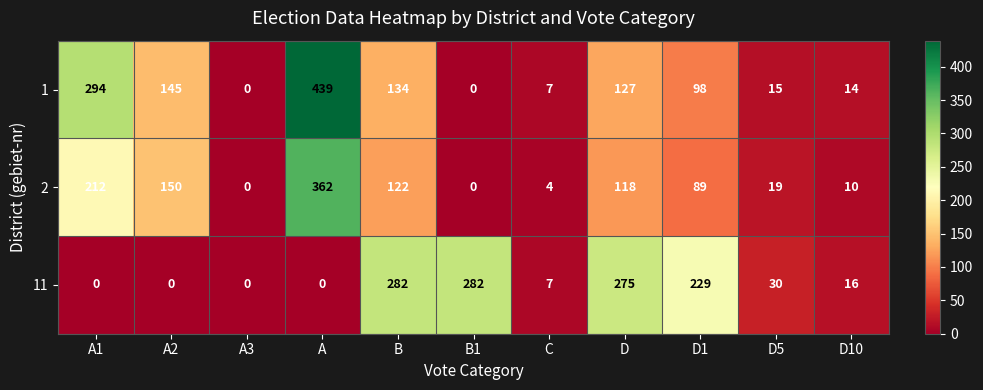

Which series has the largest range (max minus min)?

1